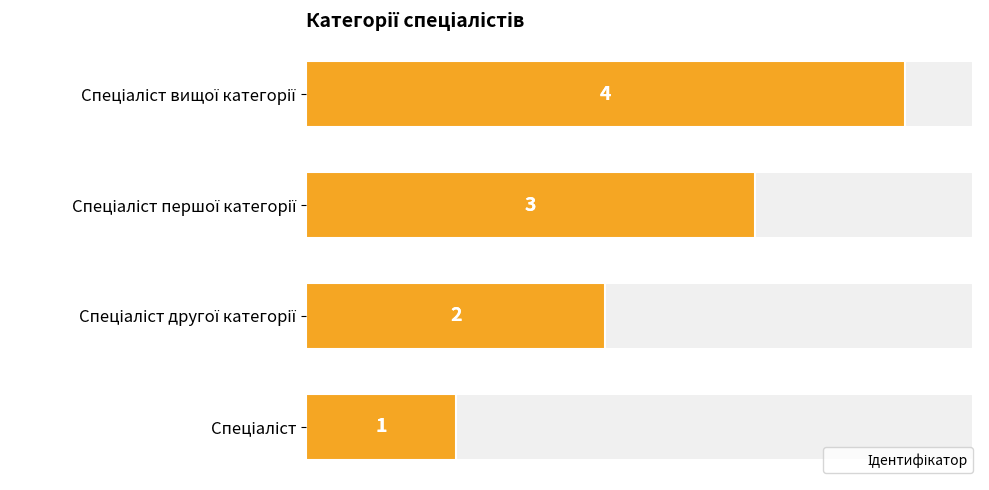

What is the difference between the maximum and minimum values?

3